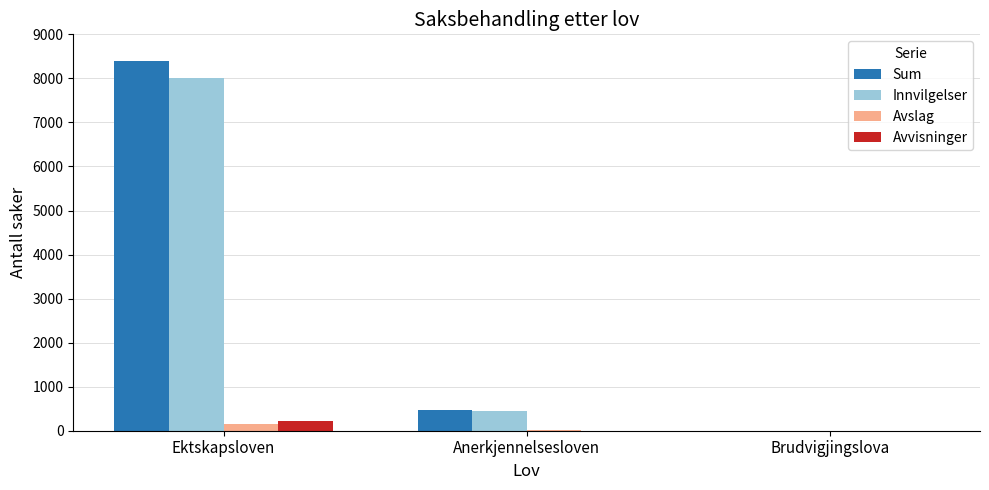

What is the spread (max minus min) of values at Anerkjennelsesloven?

464